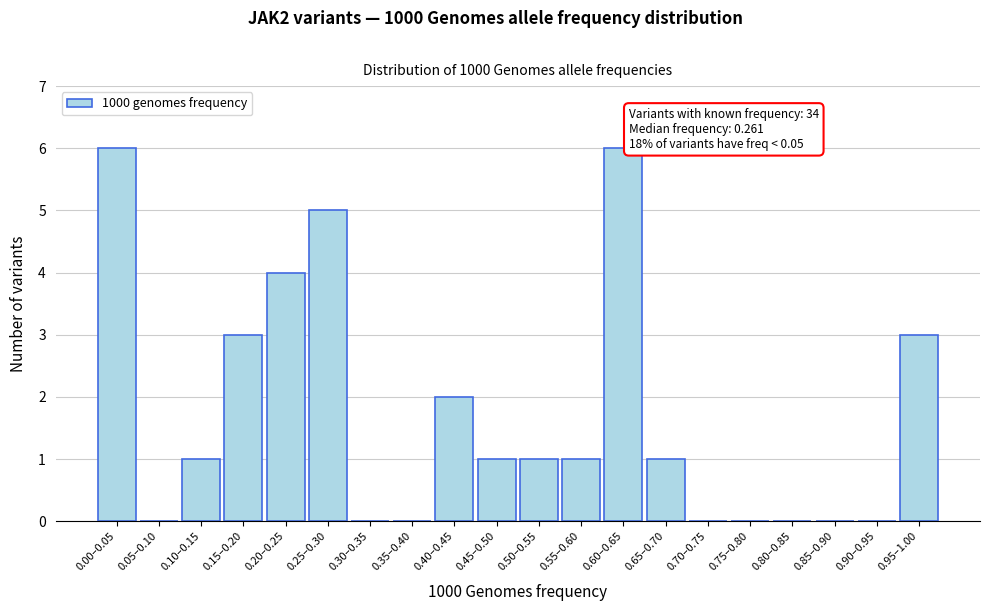

Reading right to left, what are all the values shown in this chart?

0.95–1.00=3	0.90–0.95=0	0.85–0.90=0	0.80–0.85=0	0.75–0.80=0	0.70–0.75=0	0.65–0.70=1	0.60–0.65=6	0.55–0.60=1	0.50–0.55=1	0.45–0.50=1	0.40–0.45=2	0.35–0.40=0	0.30–0.35=0	0.25–0.30=5	0.20–0.25=4	0.15–0.20=3	0.10–0.15=1	0.05–0.10=0	0.00–0.05=6